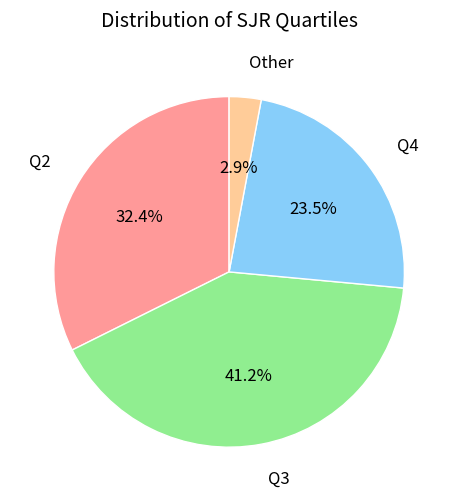

How many slices are in this pie chart?

4